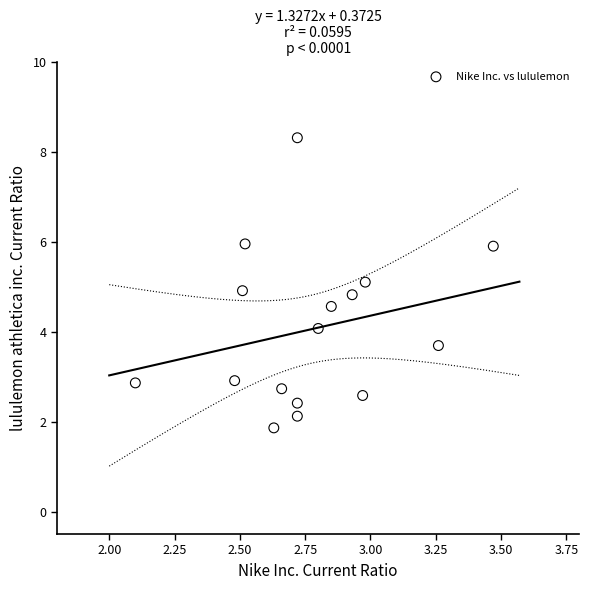

List the coordinates of all points as (Y, X) pairs, reading left to right.

(2.9, 2.1)  (2.9, 2.5)  (4.9, 2.5)  (6.0, 2.5)  (1.9, 2.6)  (2.7, 2.7)  (2.1, 2.7)  (2.4, 2.7)  (8.3, 2.7)  (4.1, 2.8)  (4.6, 2.9)  (4.8, 2.9)  (2.6, 3.0)  (5.1, 3.0)  (3.7, 3.3)  (5.9, 3.5)